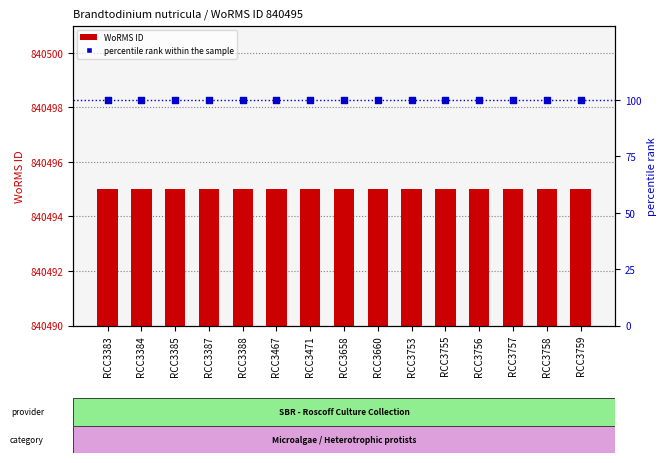

Which series reaches the minimum Y coordinate?

percentile rank within the sample